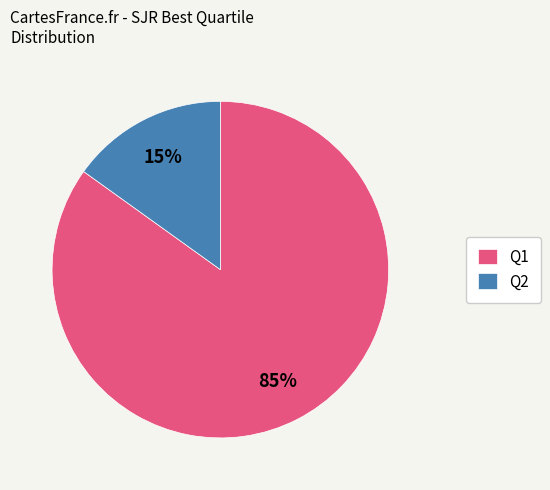

To the nearest percent, what is the combined percentage of Q1 and Q2?

100%